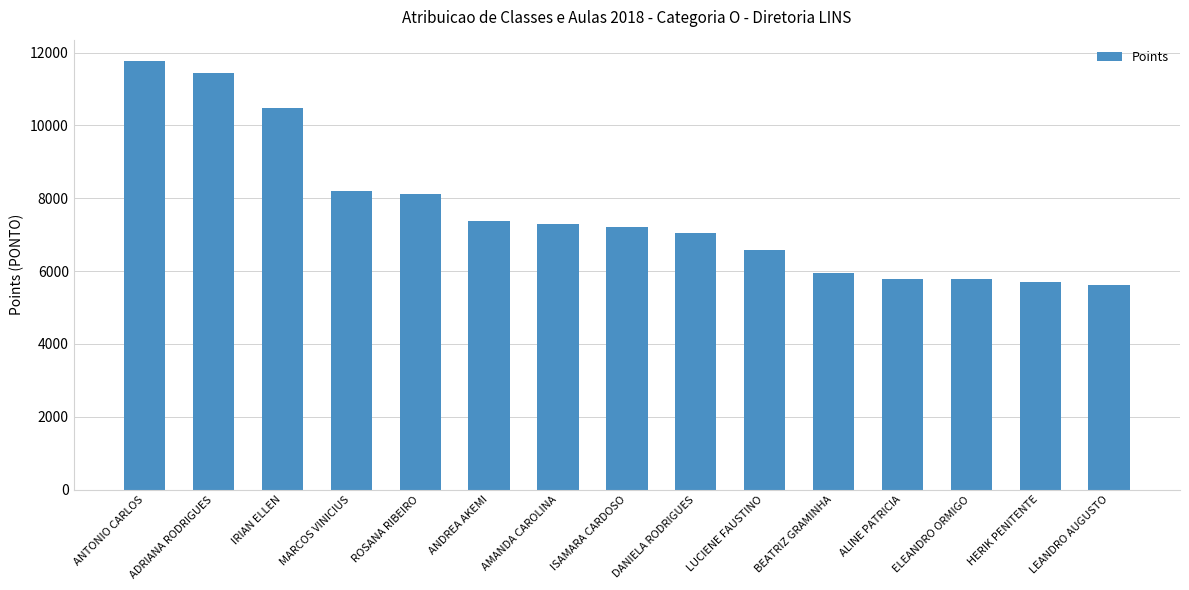

The chart shows a value of 3752 at ADRIANA RODRIGUES. True or false?

False